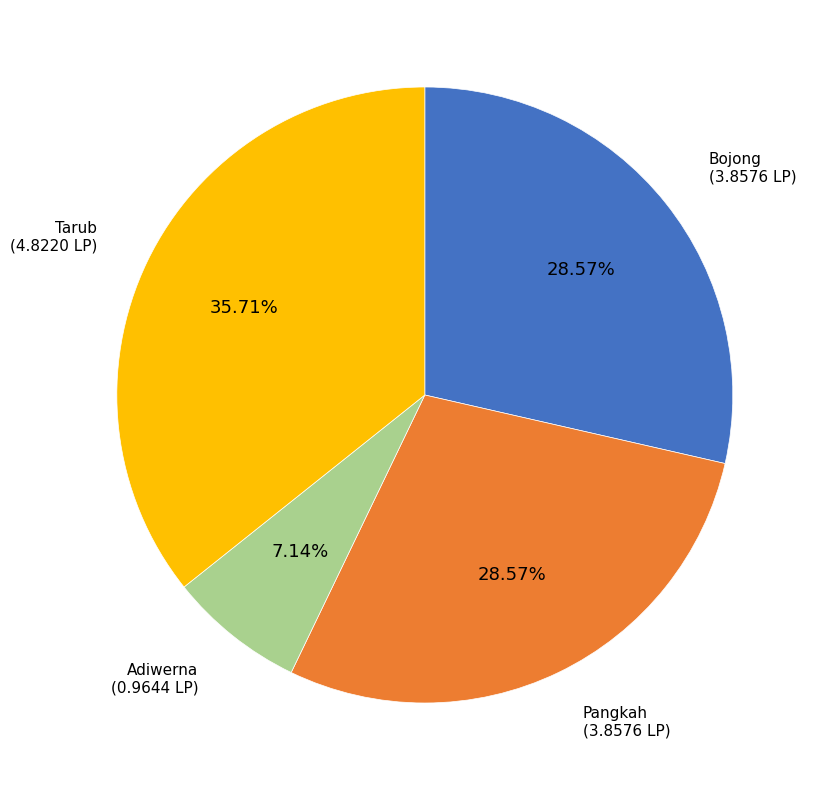

To the nearest percent, what portion does Adiwerna represent?

7%